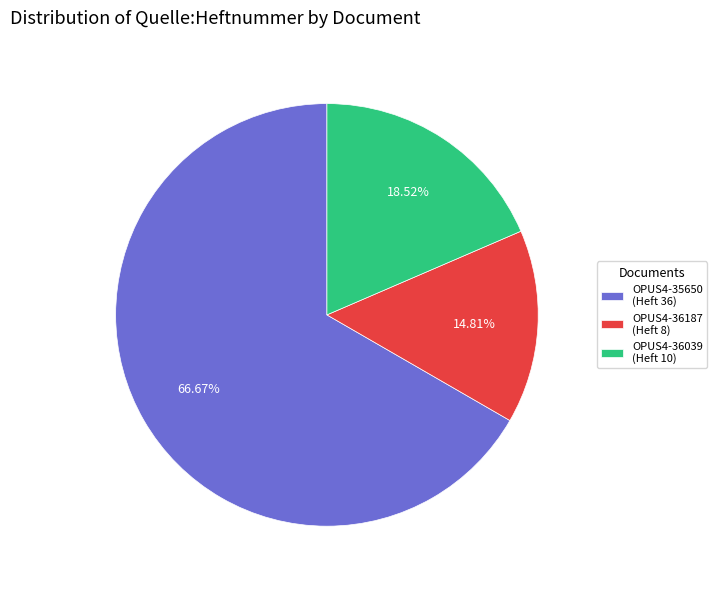

To the nearest percent, what is the difference between the OPUS4-36187 and OPUS4-35650 slice percentages?

52%